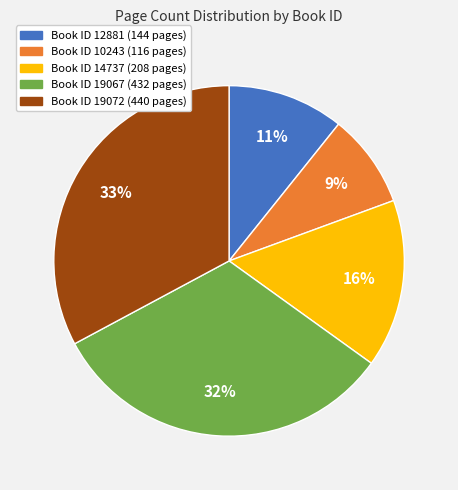

Does any single category account for the majority?

No